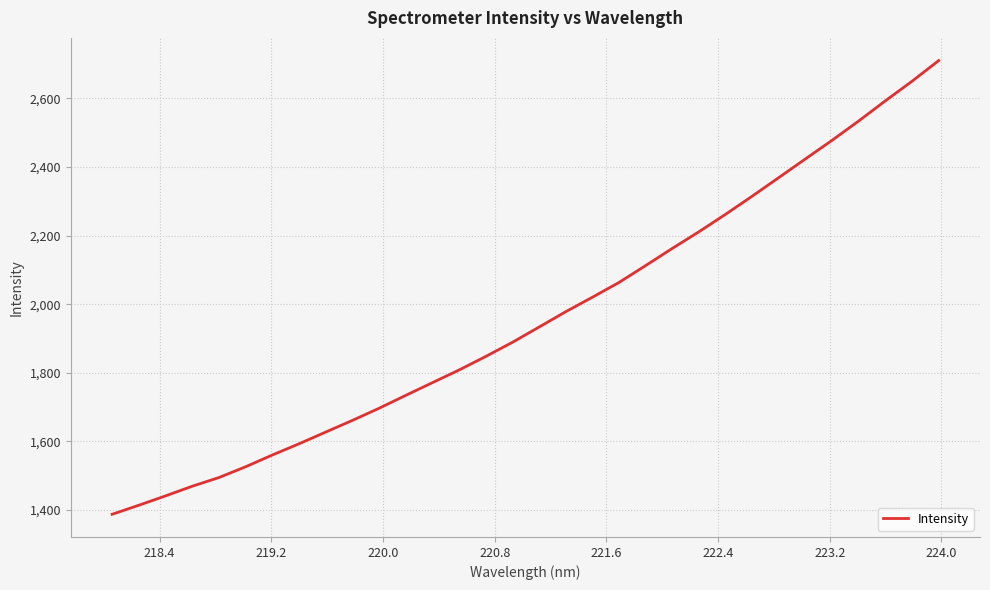

What is the minimum value shown in the chart?

1387.8